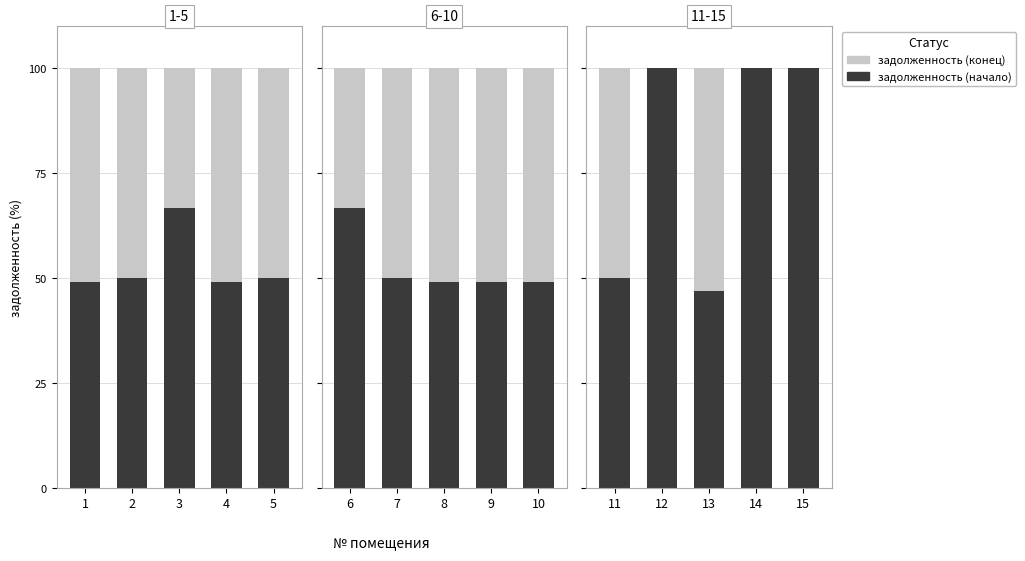

Count the number of data series in this chart.

2